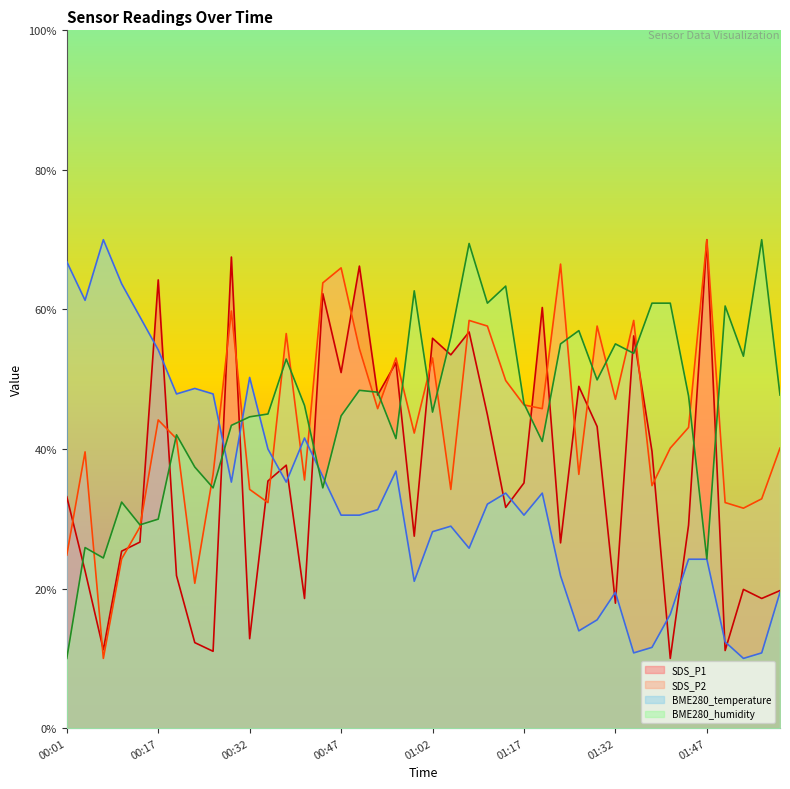

How many values in the SDS_P2 series exceed 43?

20